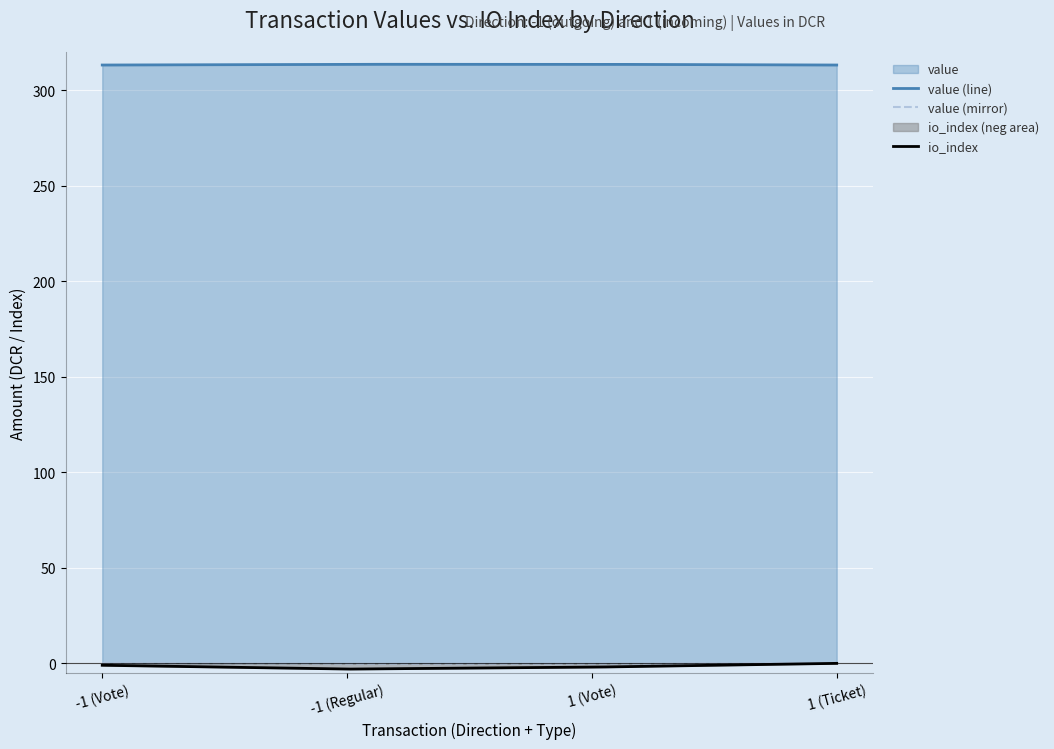

What position from the left is 1 (Ticket)?

4